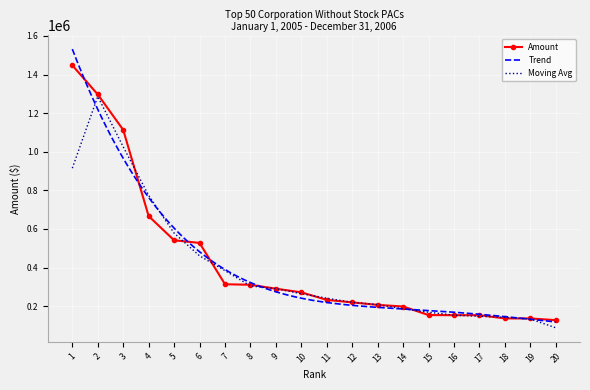

True or false: there are more than 0 points higher than both neighbors.

False